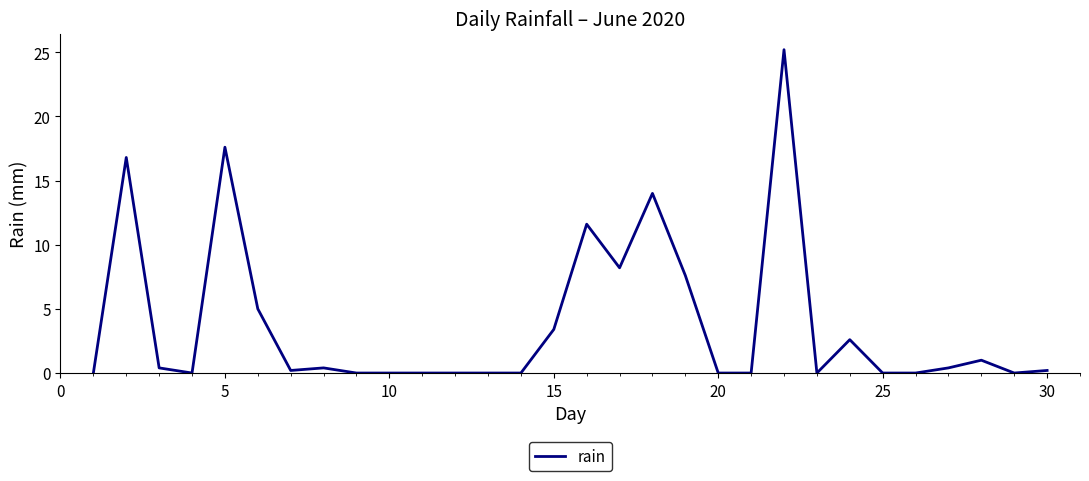

What is the maximum value shown in the chart?

25.2